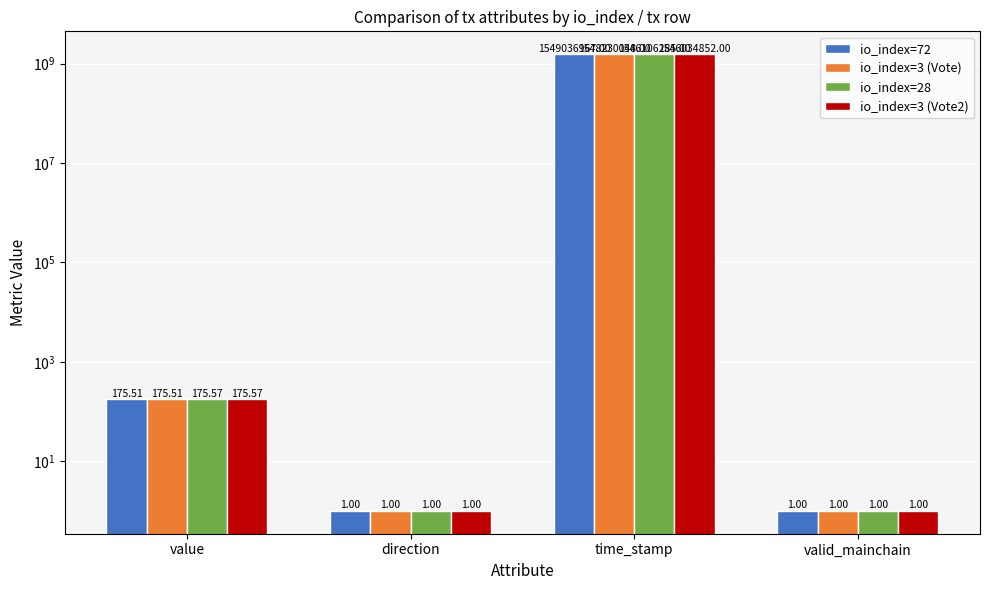

Reading left to right, transcribe all the data shown in this chart.

io_index=72: 175.5	1.0	1549036967.0	1.0
io_index=3 (Vote): 175.5	1.0	1548230048.0	1.0
io_index=28: 175.6	1.0	1546106285.0	1.0
io_index=3 (Vote2): 175.6	1.0	1546034852.0	1.0